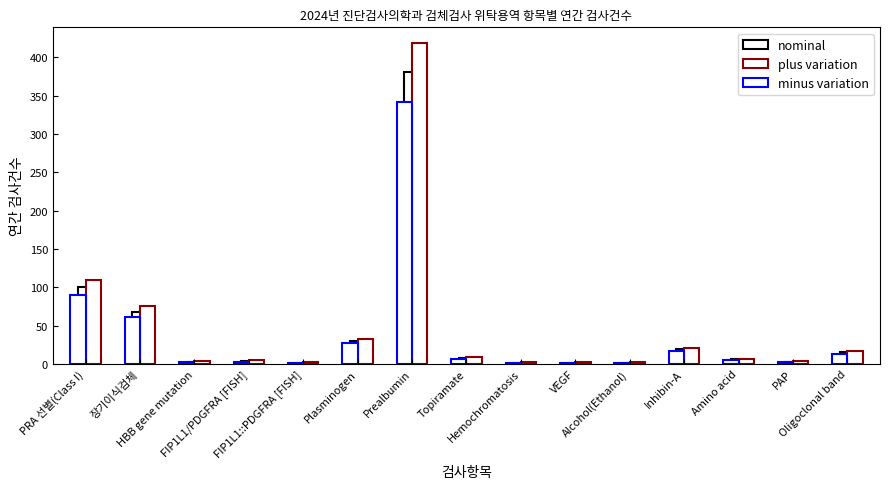

Reading left to right, what are all the values shown in this chart?

nominal: PRA 선별(Class I)=100	장기이식검체=68	HBB gene mutation=3	FIP1L1/PDGFRA [FISH]=4	FIP1L1::PDGFRA [FISH]=1	Plasminogen=30	Prealbumin=380	Topiramate=8	Hemochromatosis=1	VEGF=1	Alcohol(Ethanol)=1	Inhibin-A=19	Amino acid=6	PAP=3	Oligoclonal band=15
plus variation: PRA 선별(Class I)=110	장기이식검체=75	HBB gene mutation=4	FIP1L1/PDGFRA [FISH]=5	FIP1L1::PDGFRA [FISH]=2	Plasminogen=33	Prealbumin=418	Topiramate=9	Hemochromatosis=2	VEGF=2	Alcohol(Ethanol)=2	Inhibin-A=21	Amino acid=7	PAP=4	Oligoclonal band=17
minus variation: PRA 선별(Class I)=90	장기이식검체=61	HBB gene mutation=2	FIP1L1/PDGFRA [FISH]=3	FIP1L1::PDGFRA [FISH]=1	Plasminogen=27	Prealbumin=342	Topiramate=7	Hemochromatosis=1	VEGF=1	Alcohol(Ethanol)=1	Inhibin-A=17	Amino acid=5	PAP=2	Oligoclonal band=13